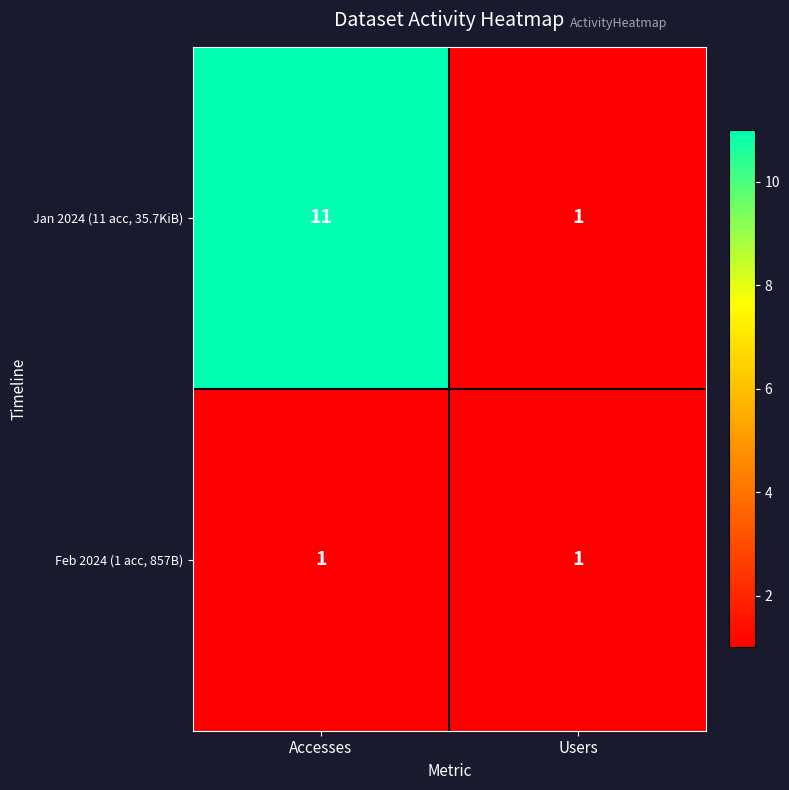

What is the difference between the maximum and minimum values in the Jan 2024 (11 acc, 35.7KiB) series?

10